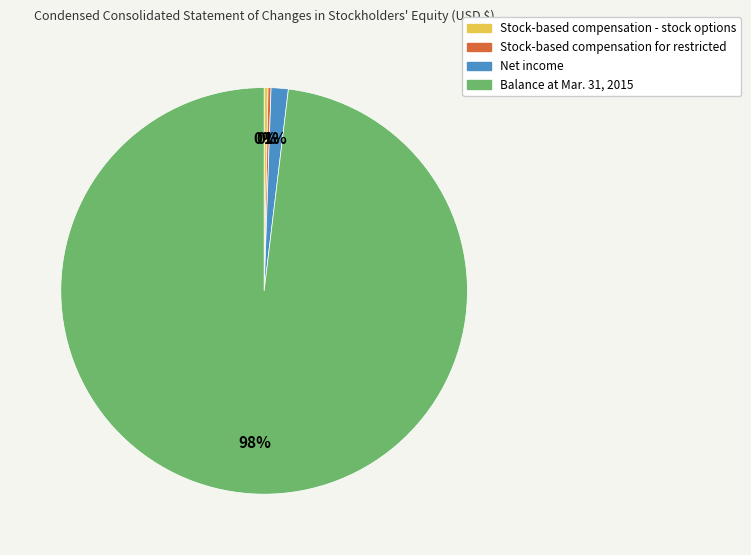

To the nearest percent, what is the average slice percentage?

25%